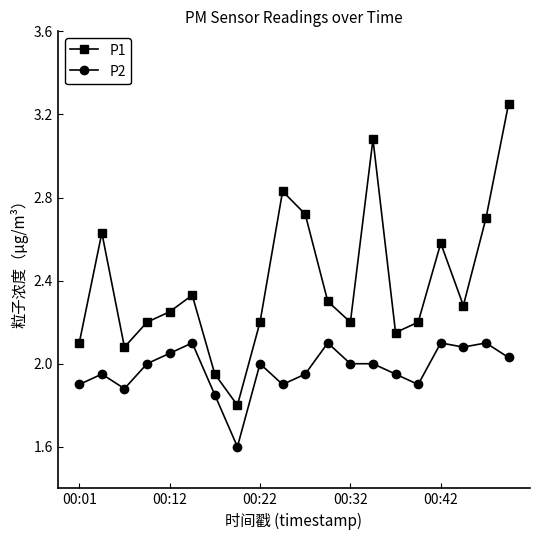

What are all the series names shown in the legend?

P1, P2